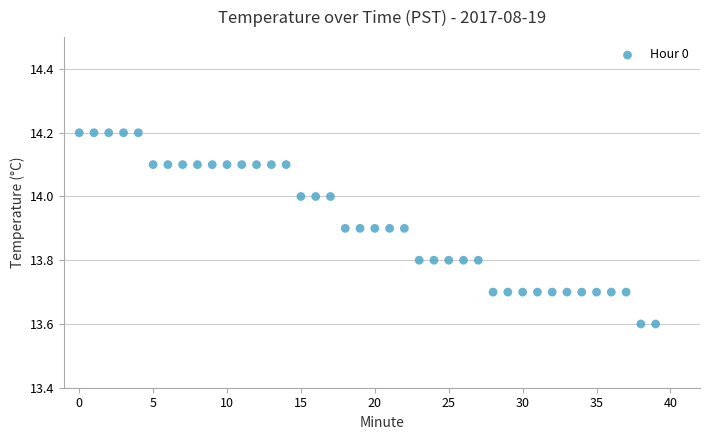

What is the range of Y values (max minus min)?

0.6